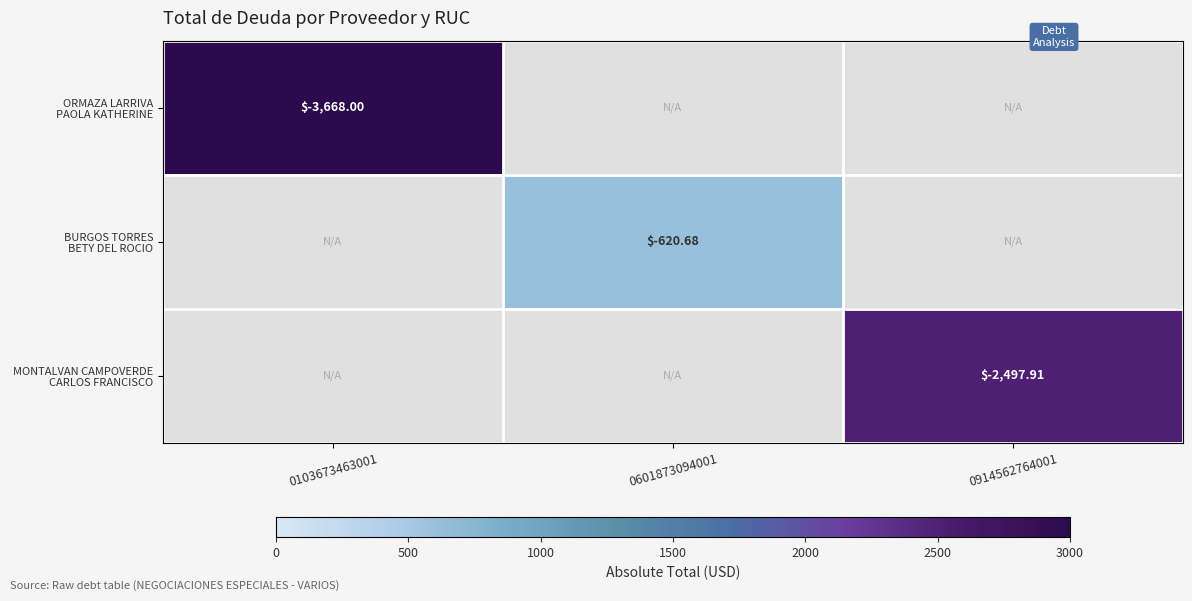

Count the number of categories in the chart.

3